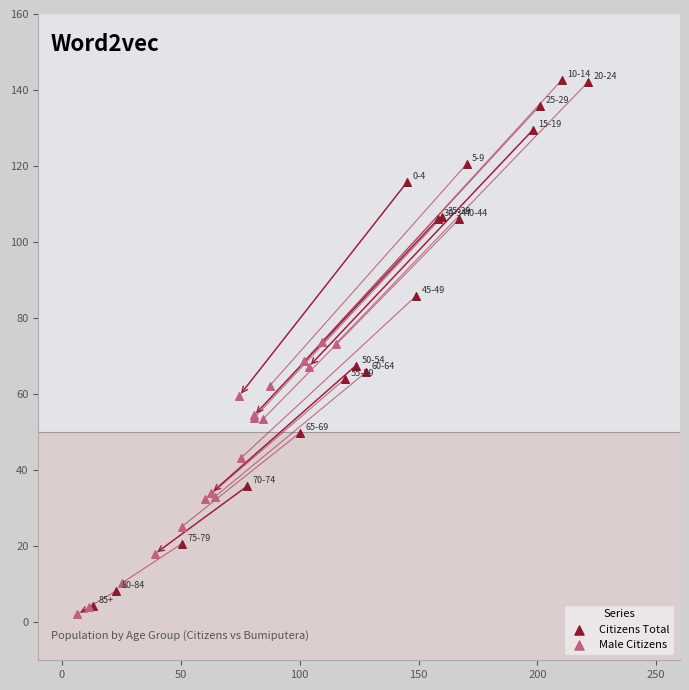

Which series has the widest spread of Y values?

Citizens Total